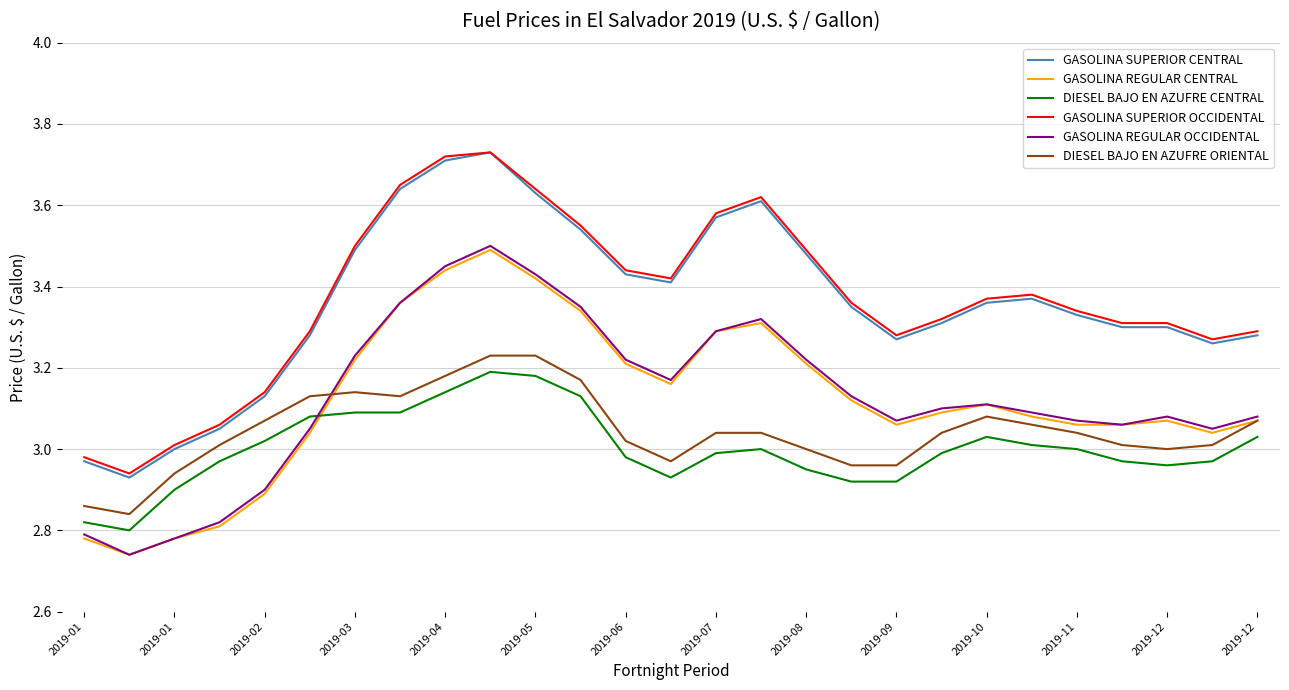

How many series are shown in this chart?

6